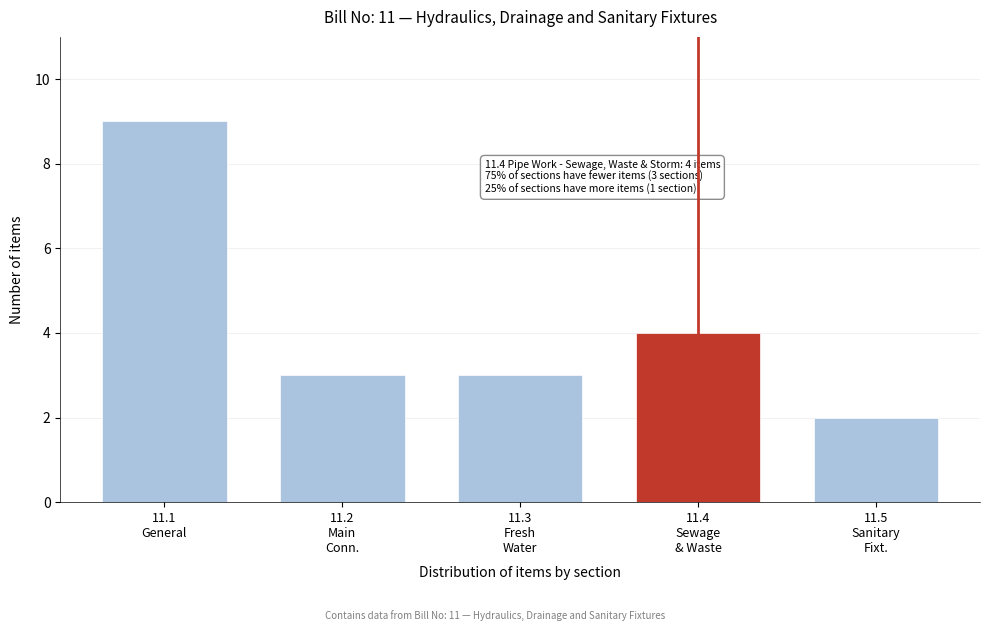

Reading left to right, list all the values displayed in this chart.

9	3	3	4	2